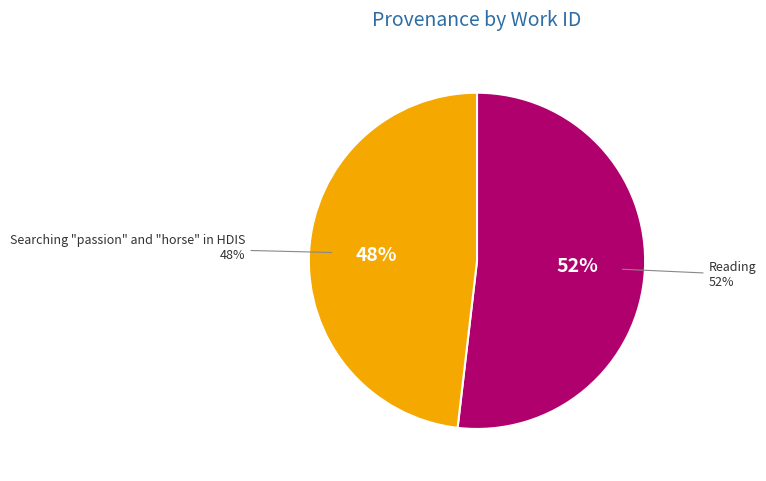

How many slices are in this pie chart?

2